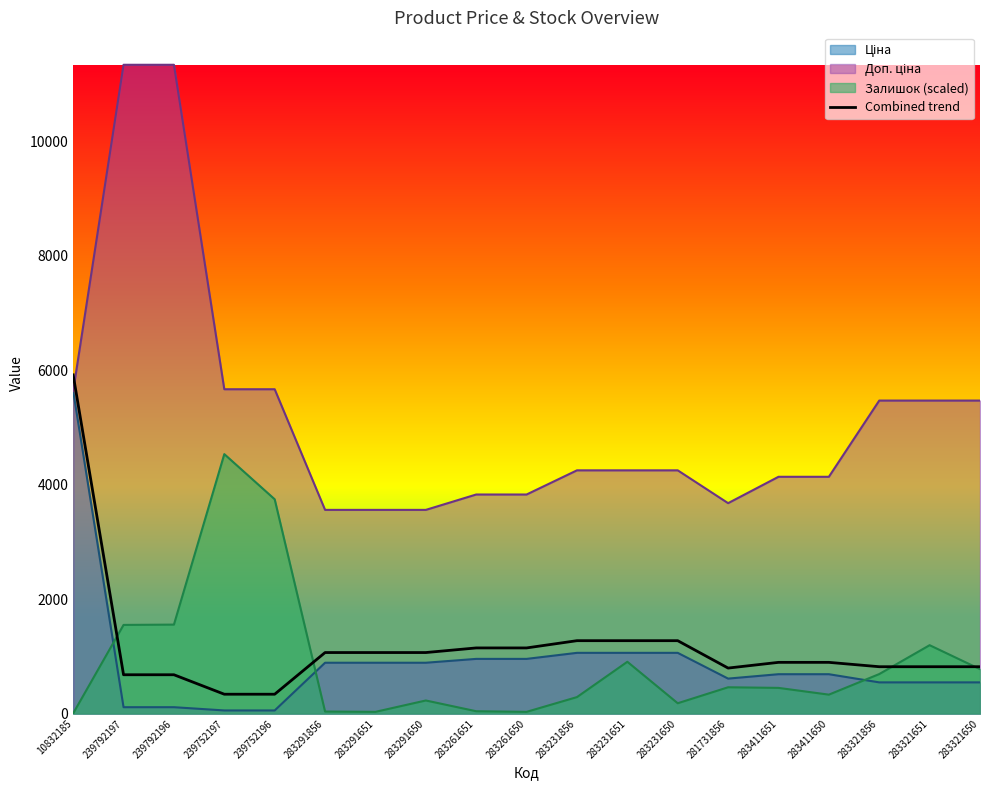

What is the label of the 17th point from the left?

283321856